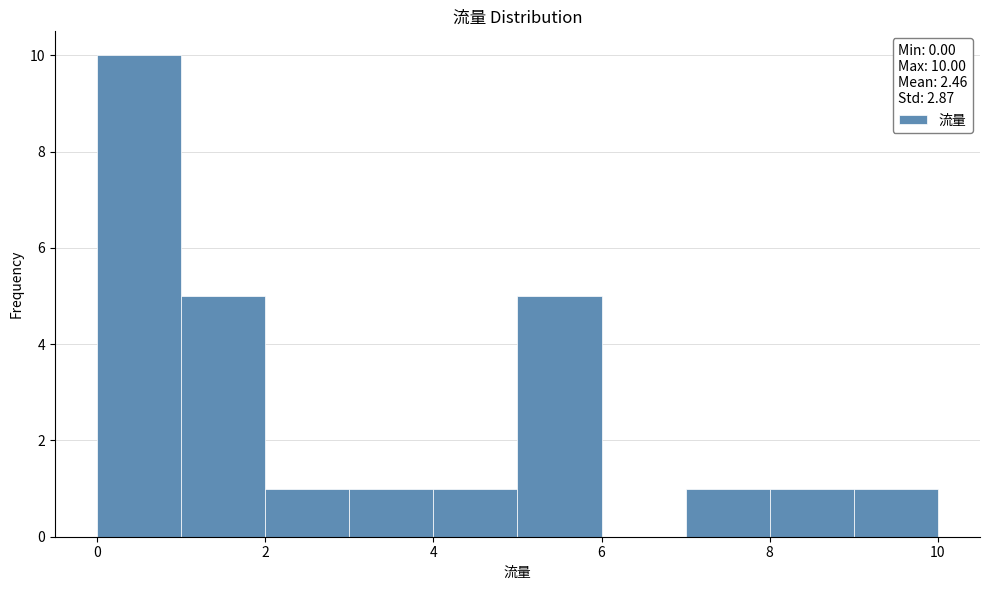

Reading left to right, transcribe this chart: for each bar, give the range it covers on the x-axis and its height. The values are not printed on the chart, so give them approximately, as read against the axis.

0 to 1: 10
1 to 2: 5
2 to 3: 1
3 to 4: 1
4 to 5: 1
5 to 6: 5
6 to 7: 0
7 to 8: 1
8 to 9: 1
9 to 10: 1